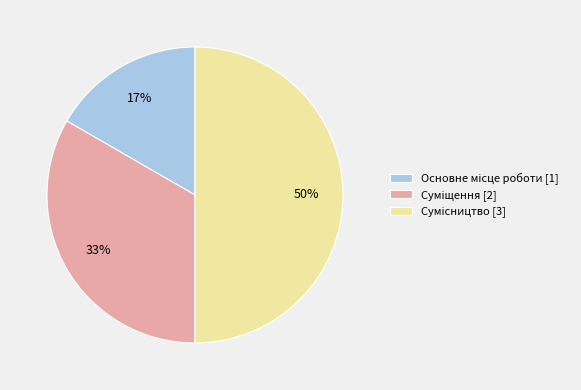

To the nearest percent, what is the average slice percentage?

33%